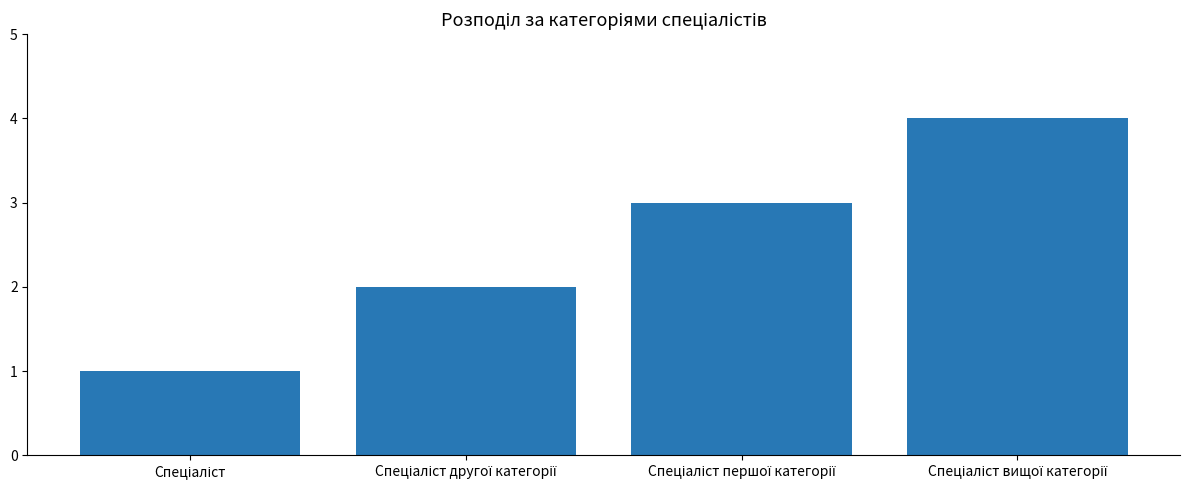

How many values are below 3?

2